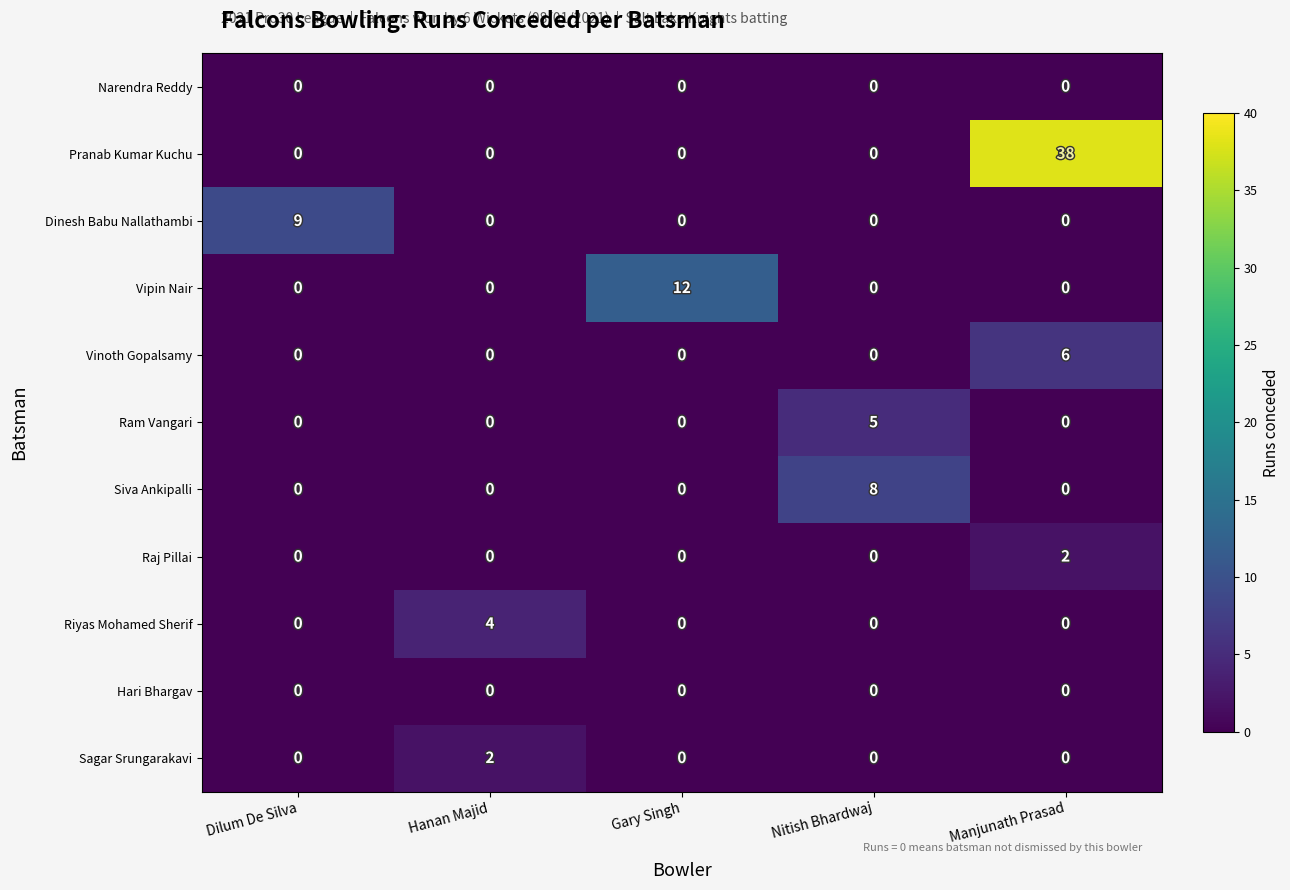

What is the total value across all series at Manjunath Prasad?

46